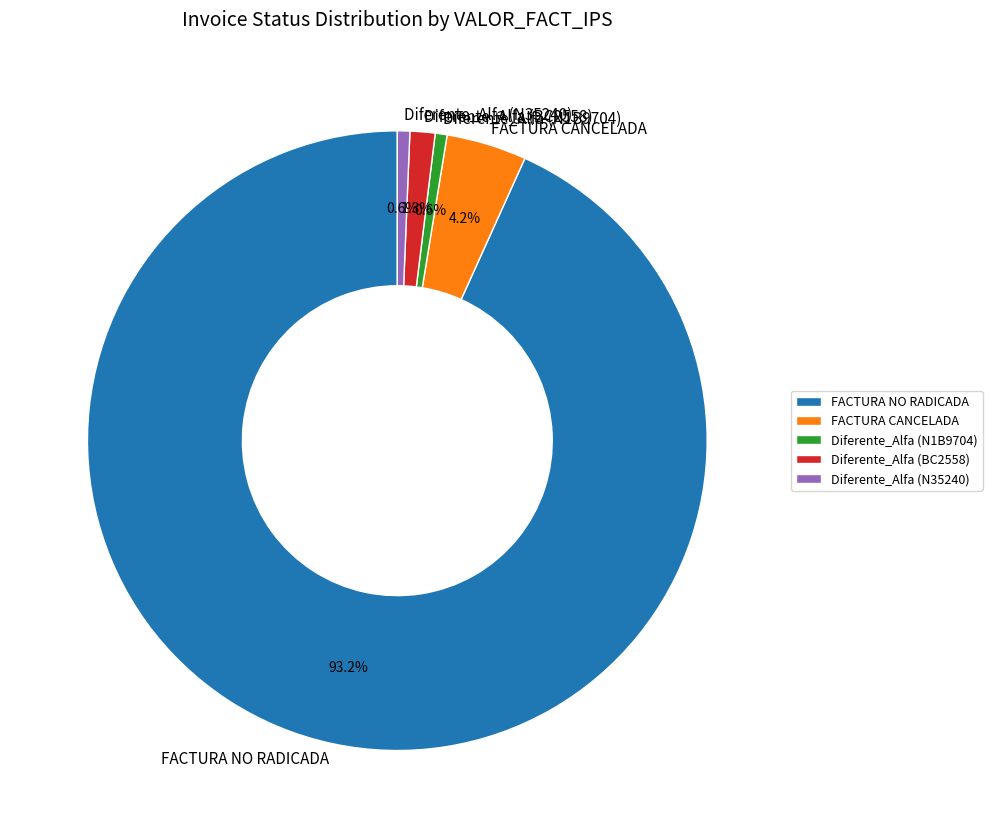

Which category has the biggest portion of the pie?

FACTURA NO RADICADA